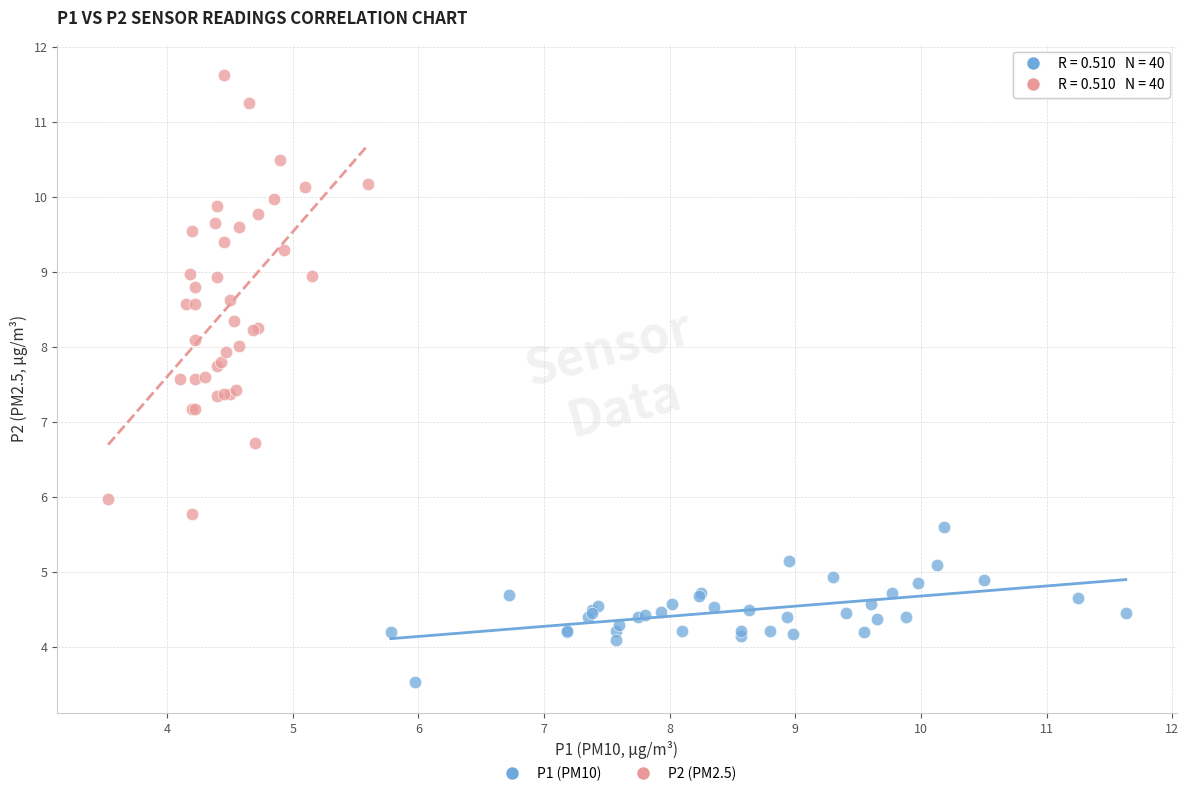

Which series has the largest Y range (max minus min)?

P2 (PM2.5)